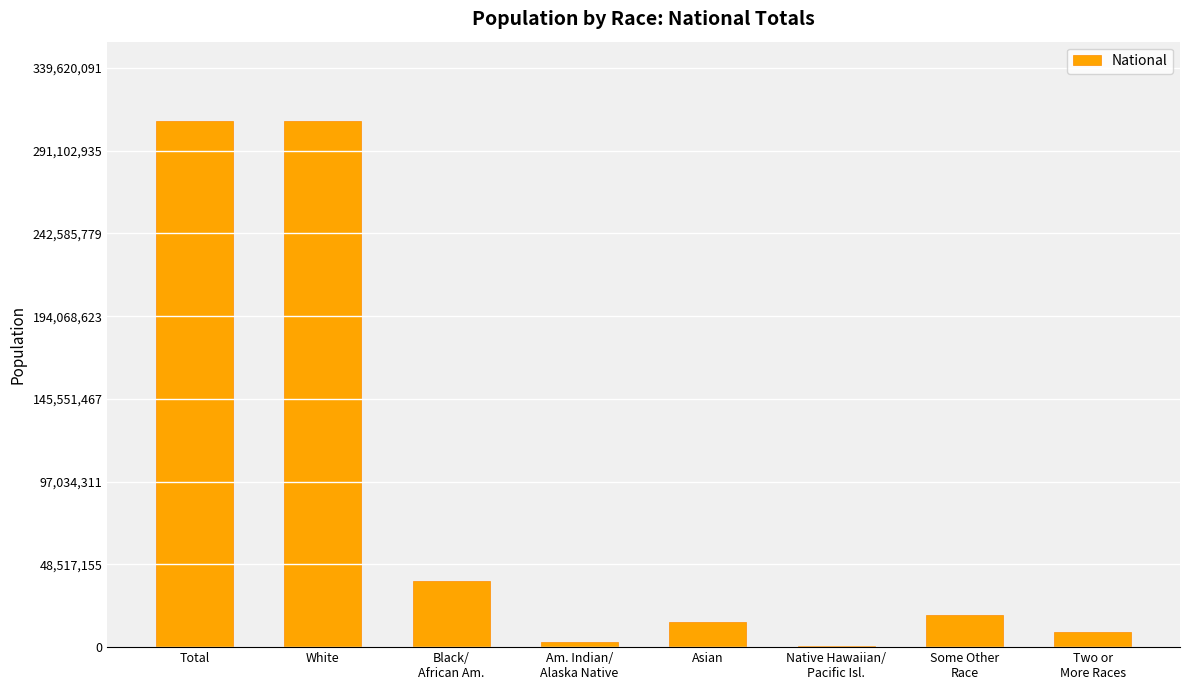

What is the maximum value shown in the chart?

308745538